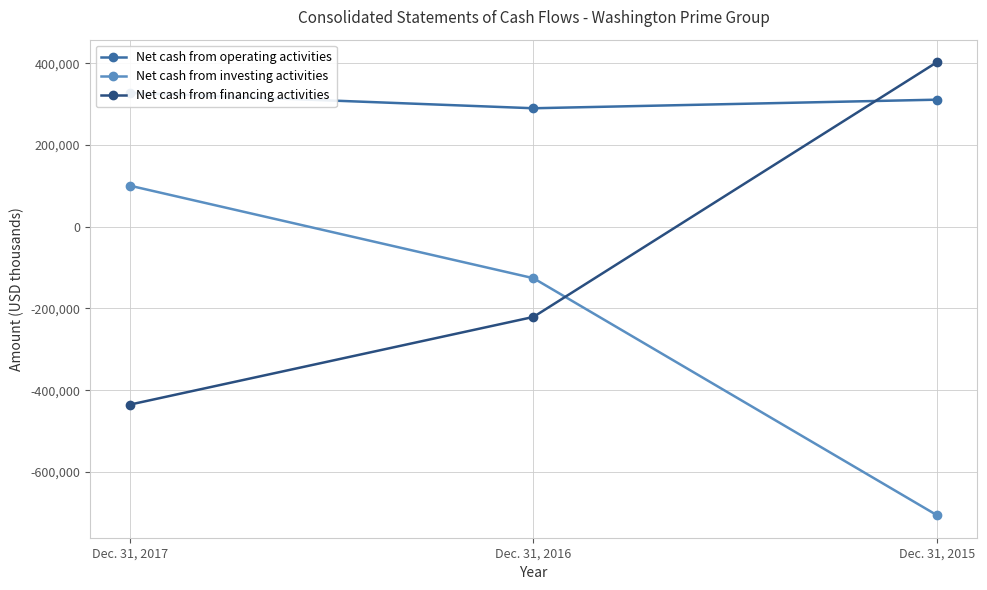

Which has a higher value, Dec. 31, 2015 or Dec. 31, 2017?

Dec. 31, 2017